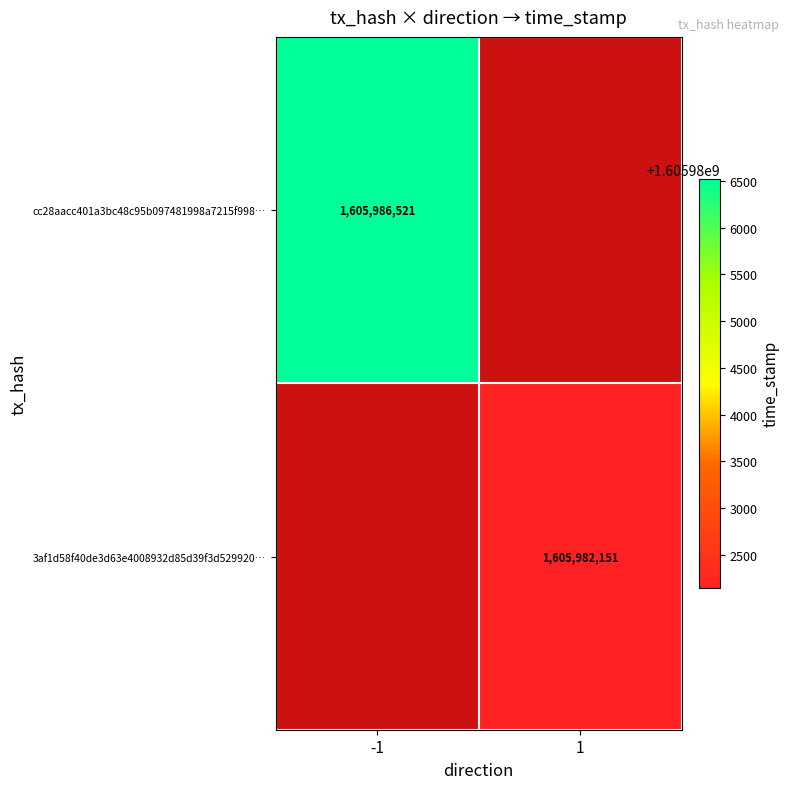

The 3af1d58f40de3d63e4008932d85d39f3d529920… series shows 2357194880 at 1. True or false?

False